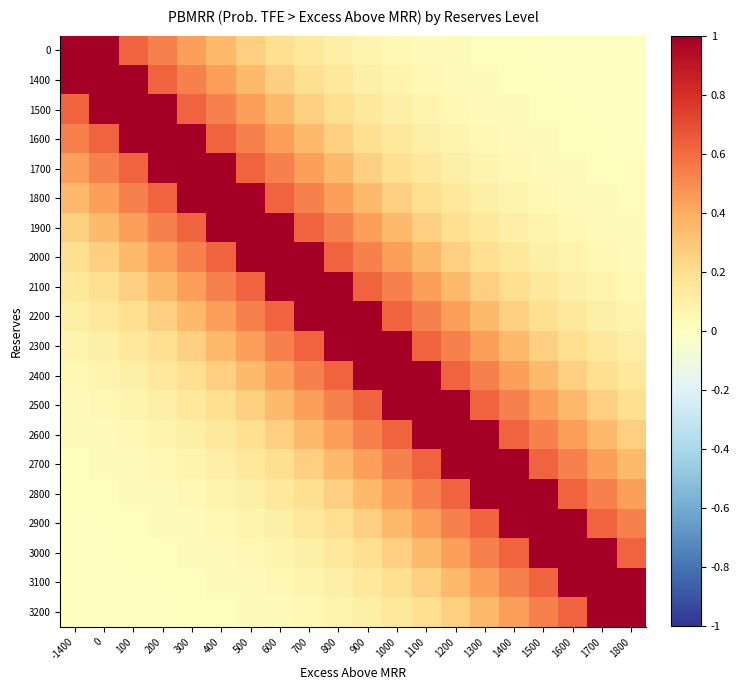

How many data points does each series have?

20